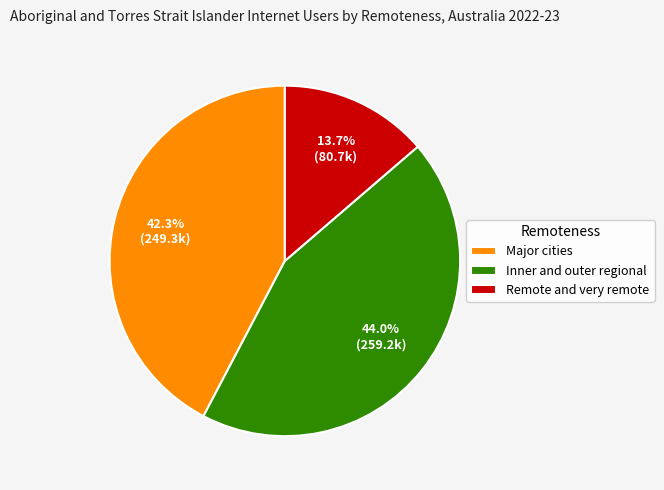

To the nearest percent, what is the difference between the largest and smallest slice percentages?

30%